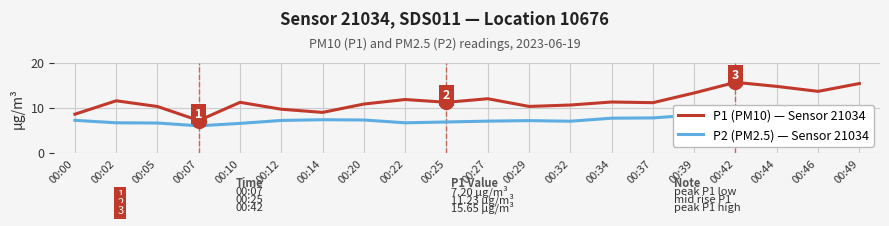

Reading right to left, what are all the values shown in this chart?

P1 (PM10) — Sensor 21034: 00:49=15.4	00:46=13.7	00:44=14.8	00:42=15.7	00:39=13.3	00:37=11.2	00:34=11.3	00:32=10.6	00:29=10.3	00:27=12.0	00:25=11.2	00:22=11.8	00:20=10.8	00:14=9.0	00:12=9.7	00:10=11.2	00:07=7.2	00:05=10.3	00:02=11.6	00:00=8.6
P2 (PM2.5) — Sensor 21034: 00:49=9.9	00:46=9.0	00:44=9.2	00:42=9.0	00:39=8.4	00:37=7.8	00:34=7.7	00:32=7.0	00:29=7.2	00:27=7.1	00:25=6.9	00:22=6.7	00:20=7.3	00:14=7.4	00:12=7.2	00:10=6.6	00:07=6.0	00:05=6.7	00:02=6.7	00:00=7.2